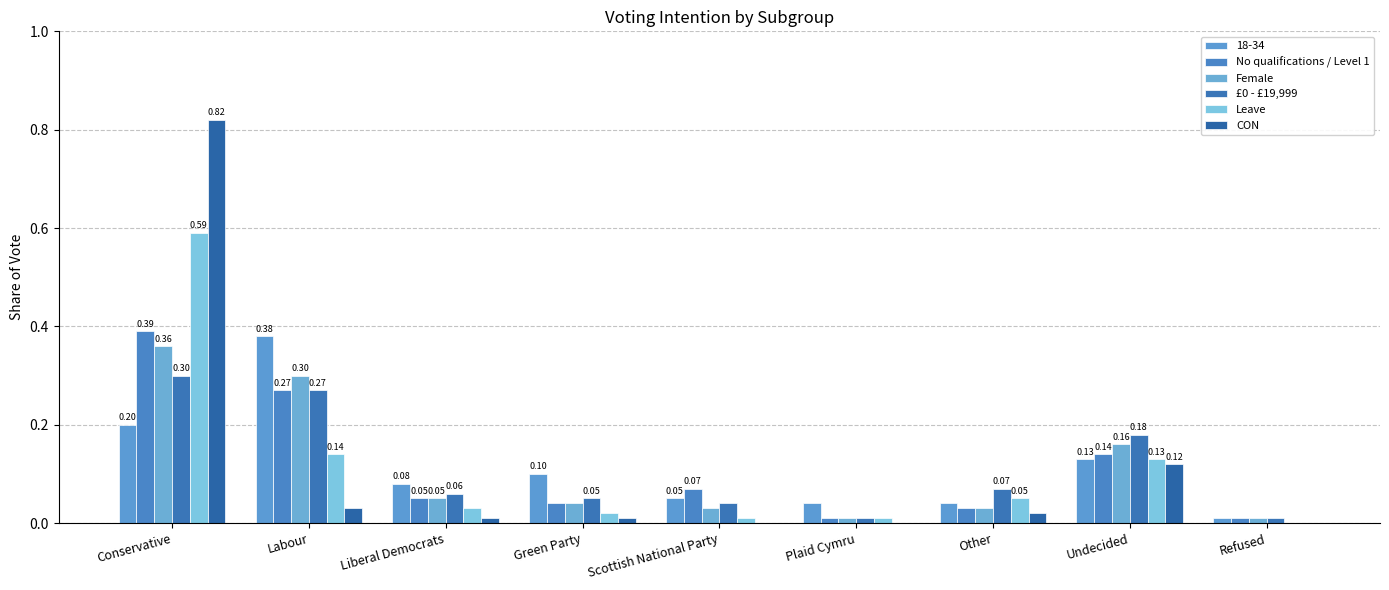

What position from the left is Liberal Democrats?

3